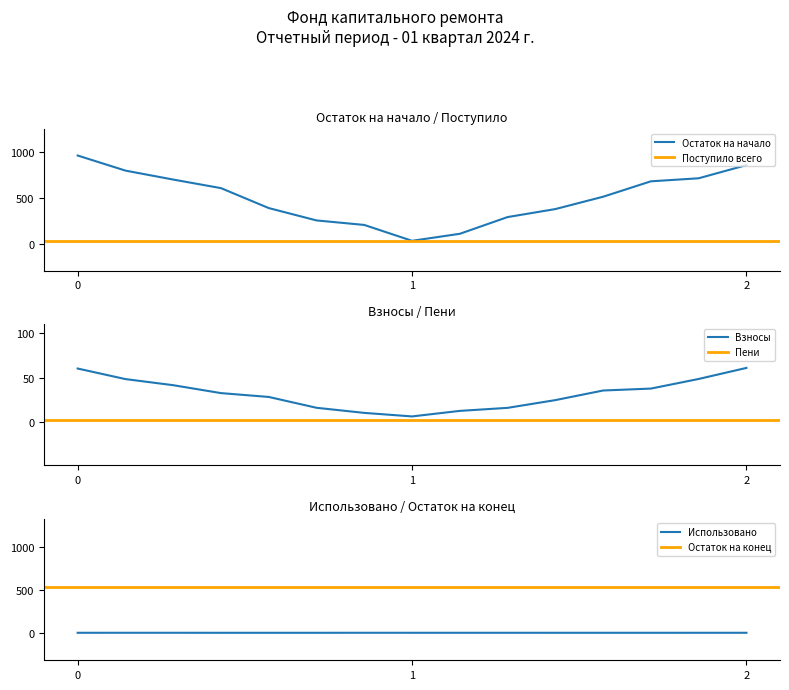

What is the maximum value for Остаток на начало?

958.7